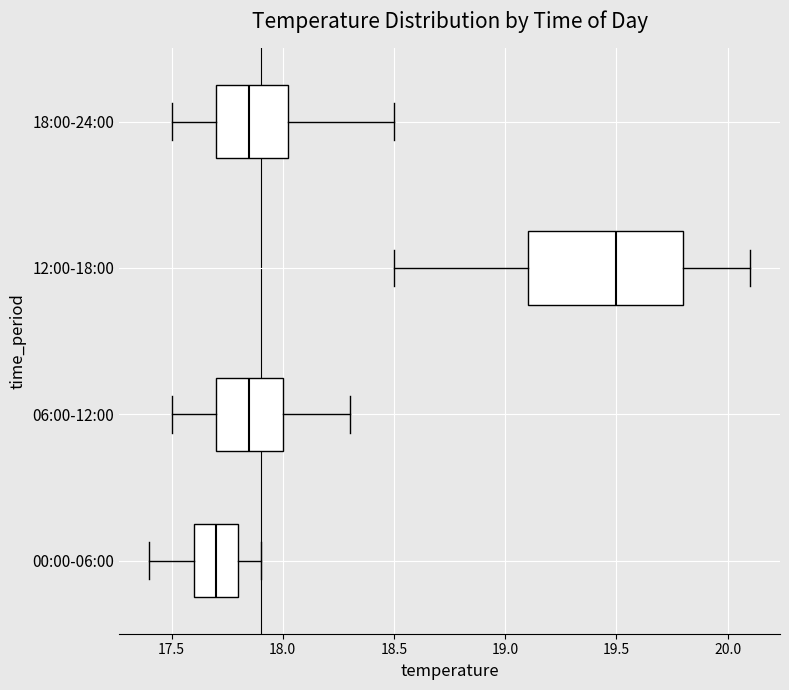

Which box's median line is the furthest to the left?

00:00-06:00